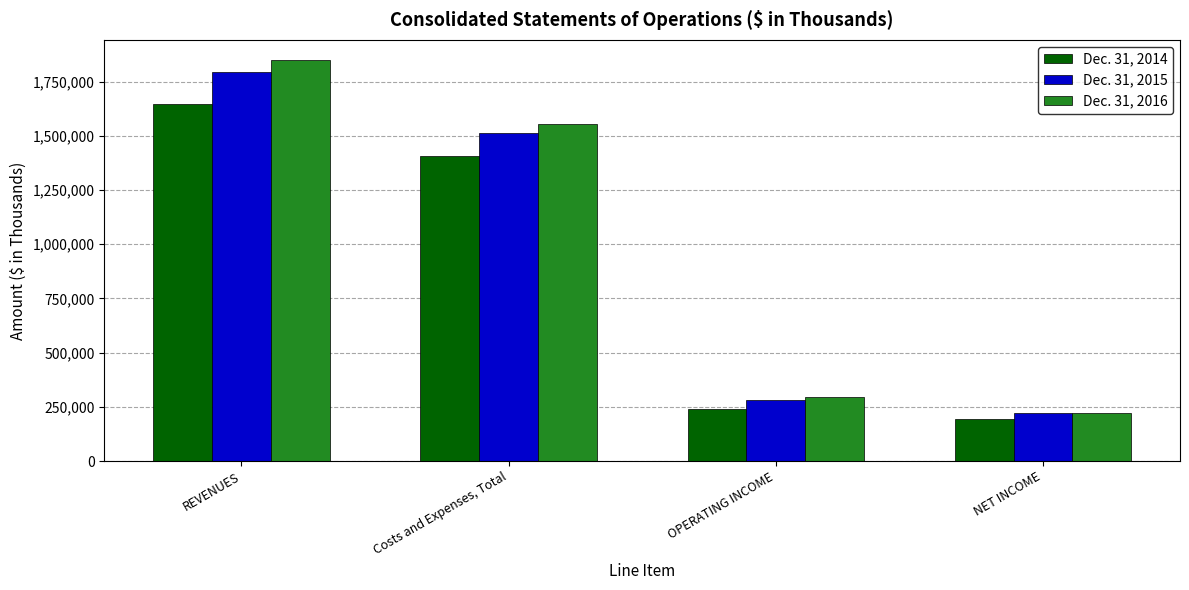

How many groups of bars are there?

4